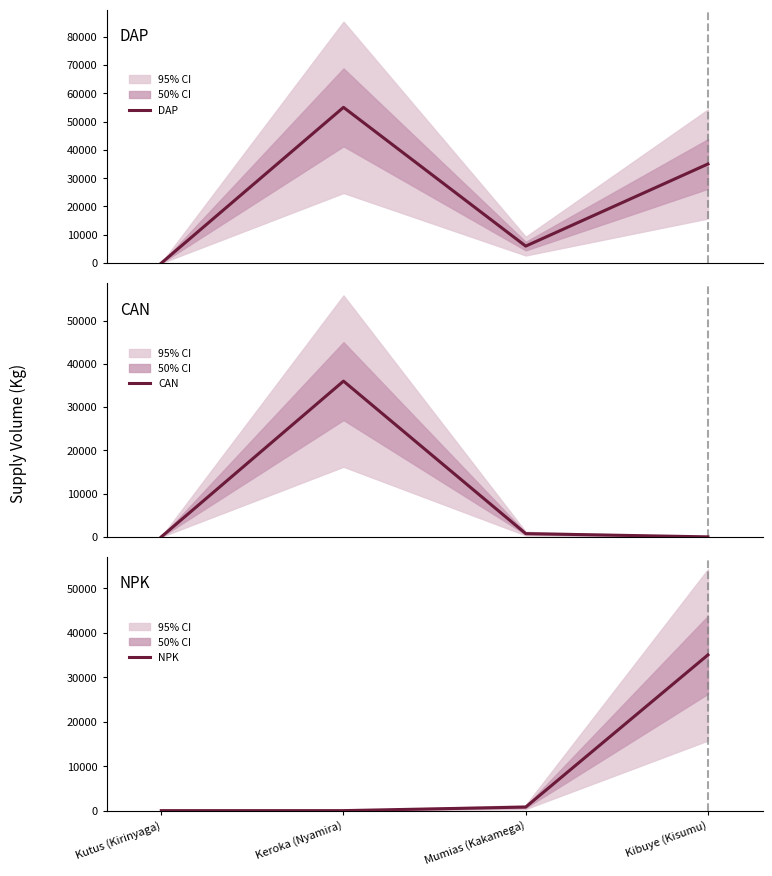

What are all the series names shown in the legend?

DAP, CAN, NPK